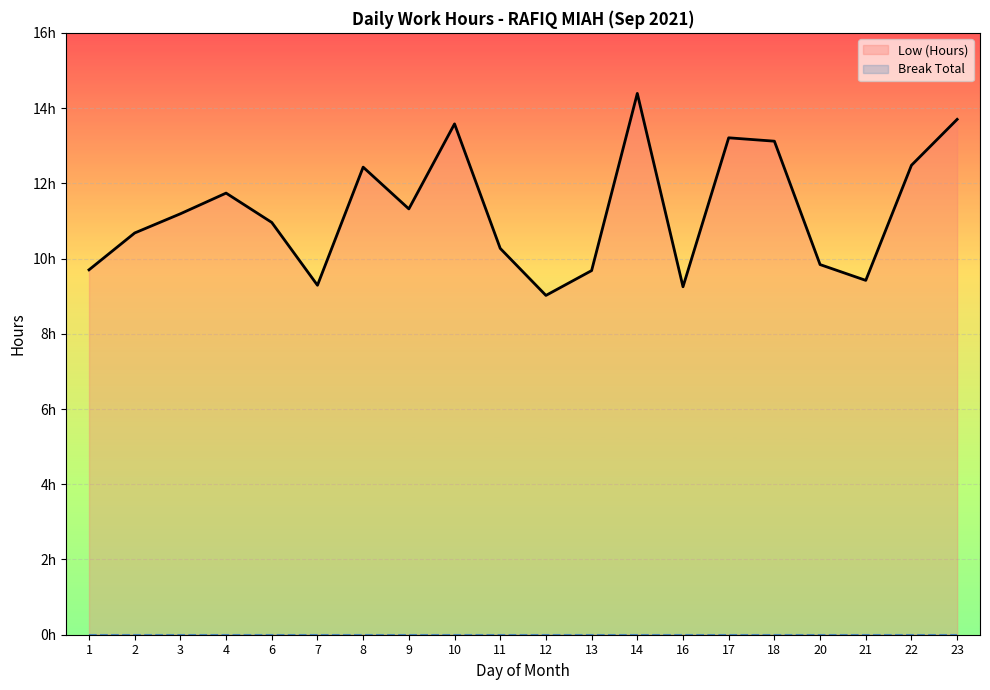

The value of Low (Hours) at 7 is 2.1. True or false?

False